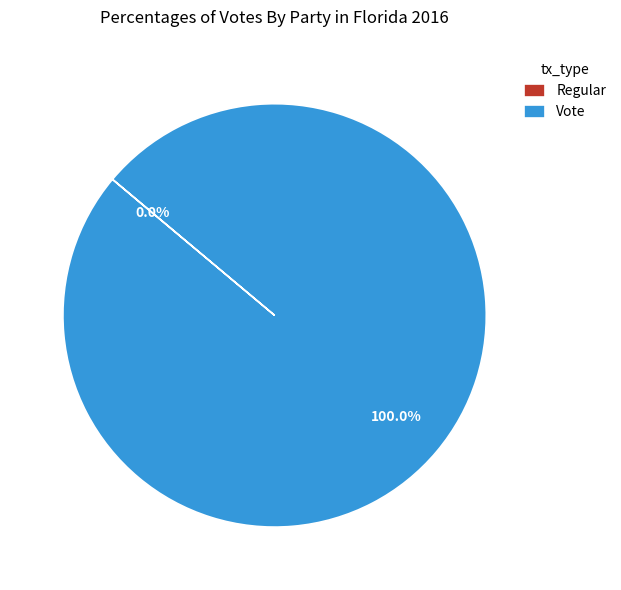

Is Regular the majority of the pie?

No